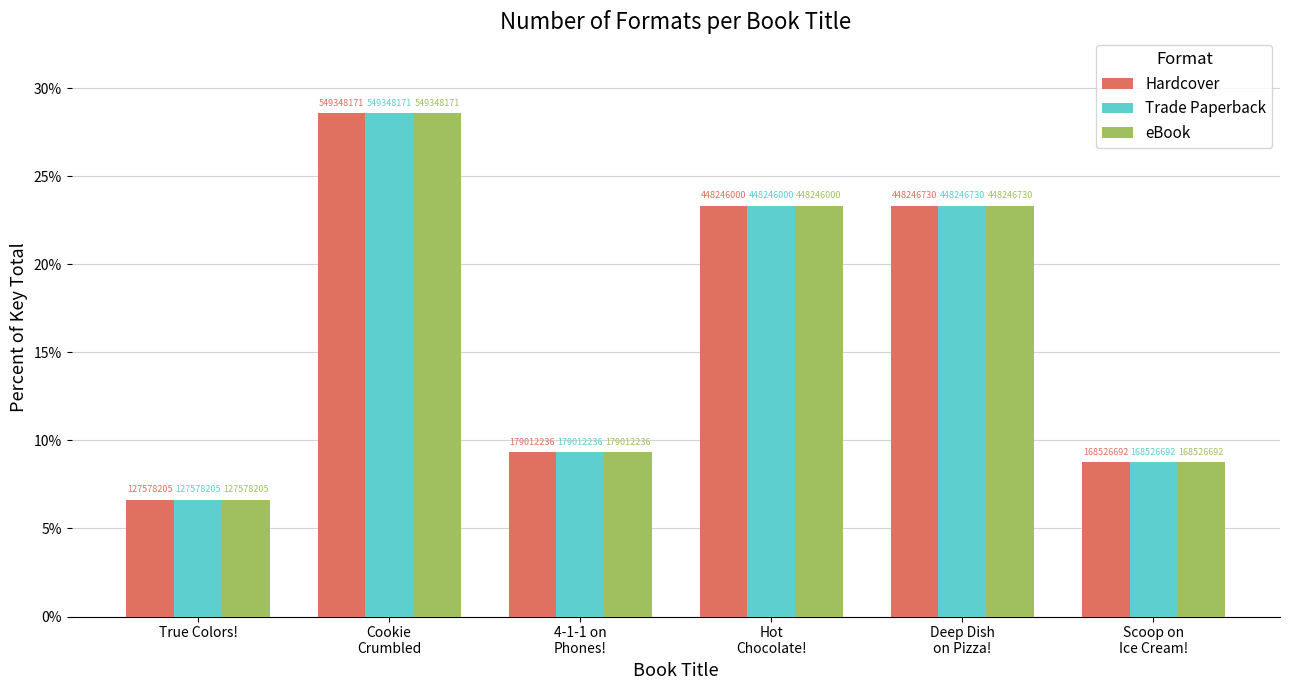

The value of Hardcover at Scoop on
Ice Cream! is 8.8. True or false?

True